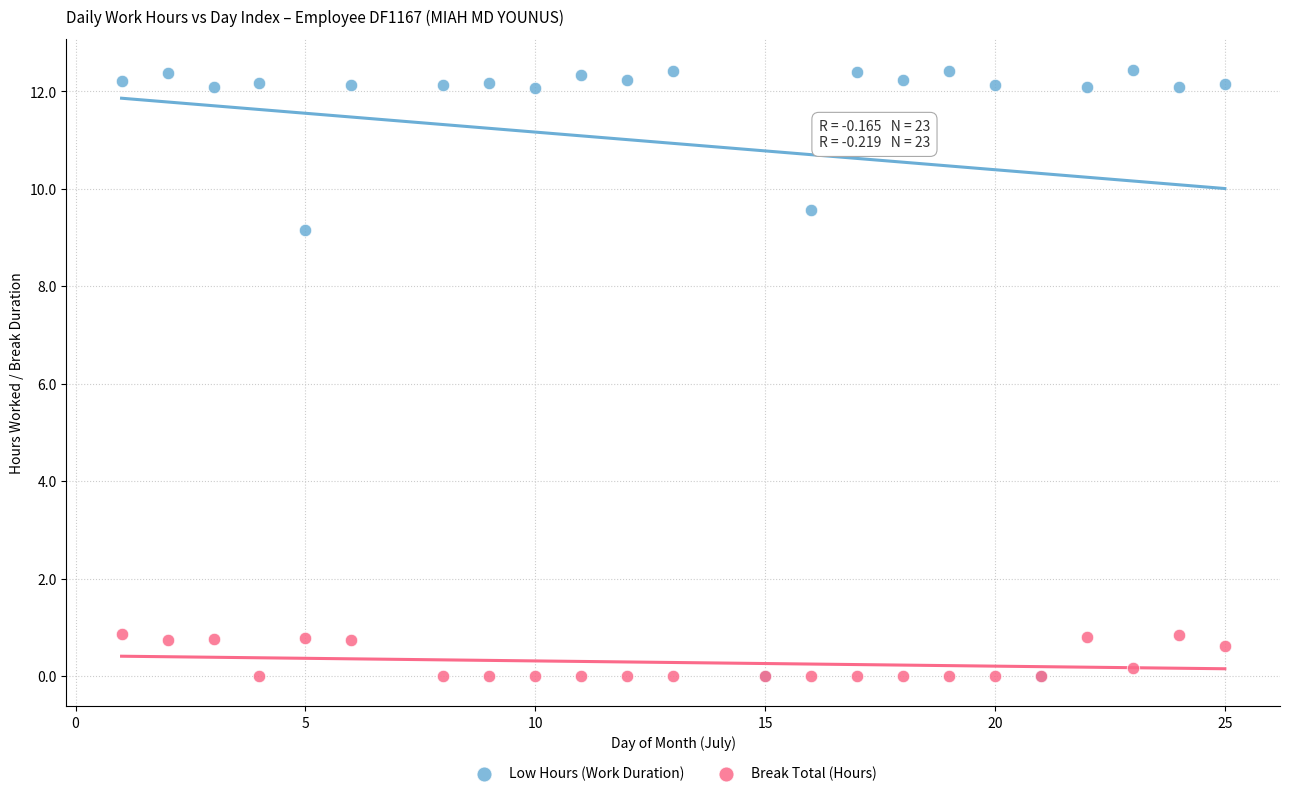

Across all series, what Y value is closest to 6?

9.2